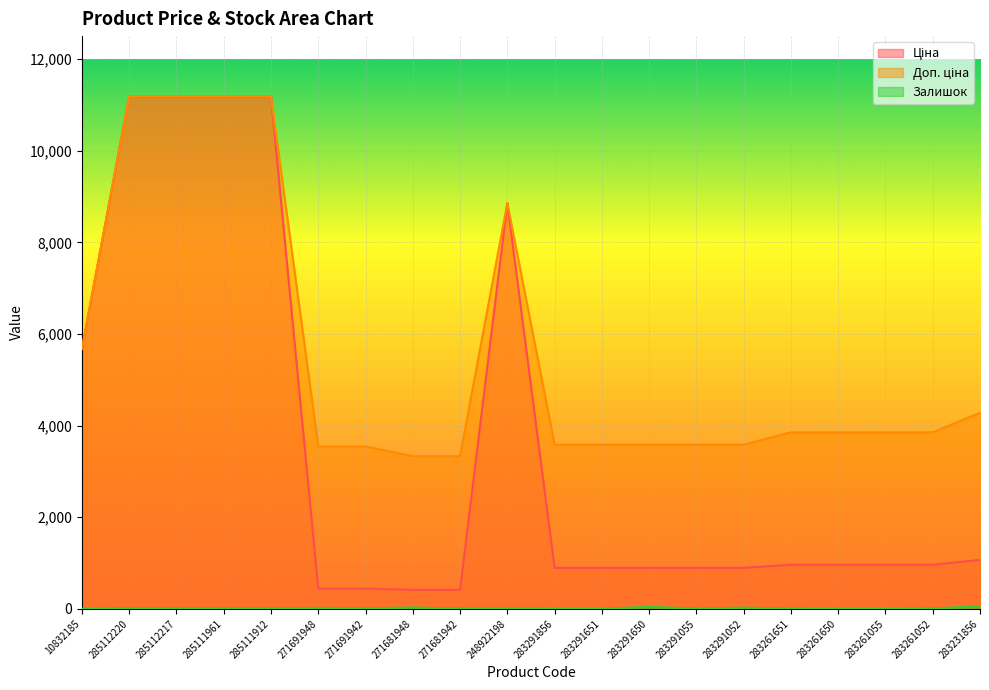

What is the maximum value for Ціна?

11188.2